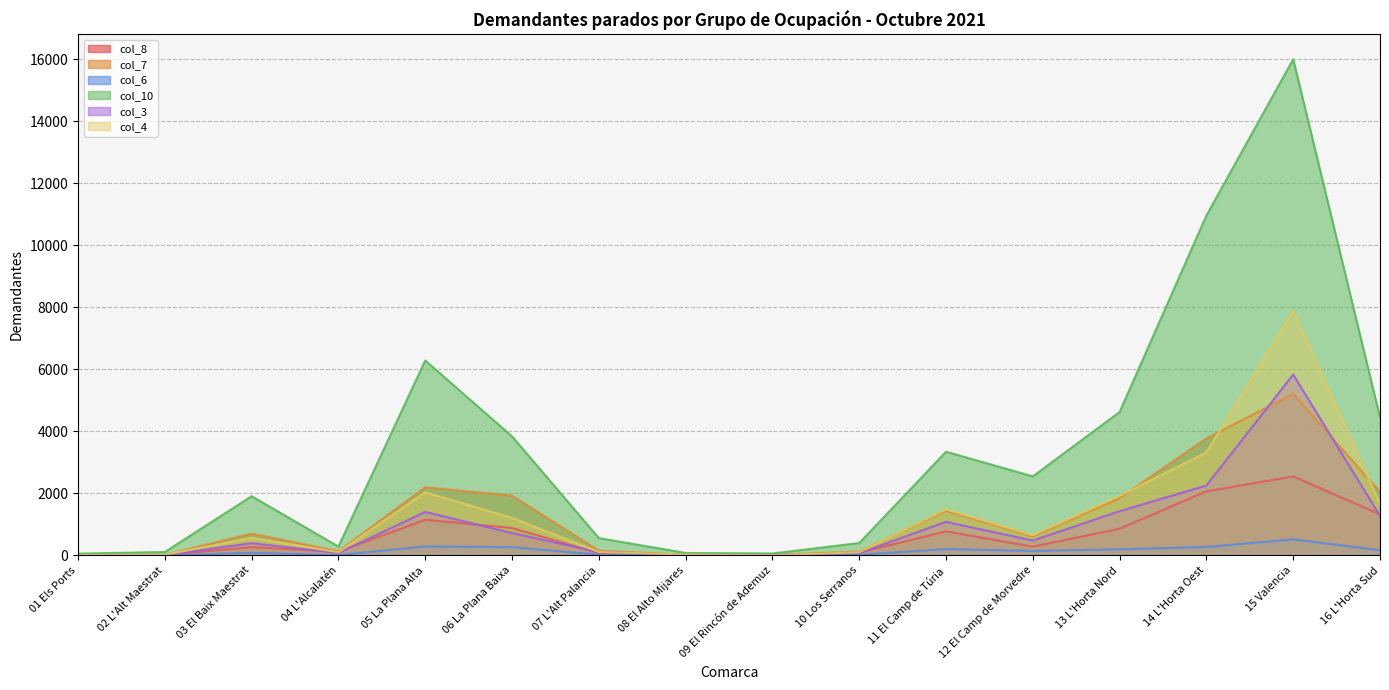

In col_3, how many points are lower than both neighbors (excluding endpoints)?

3